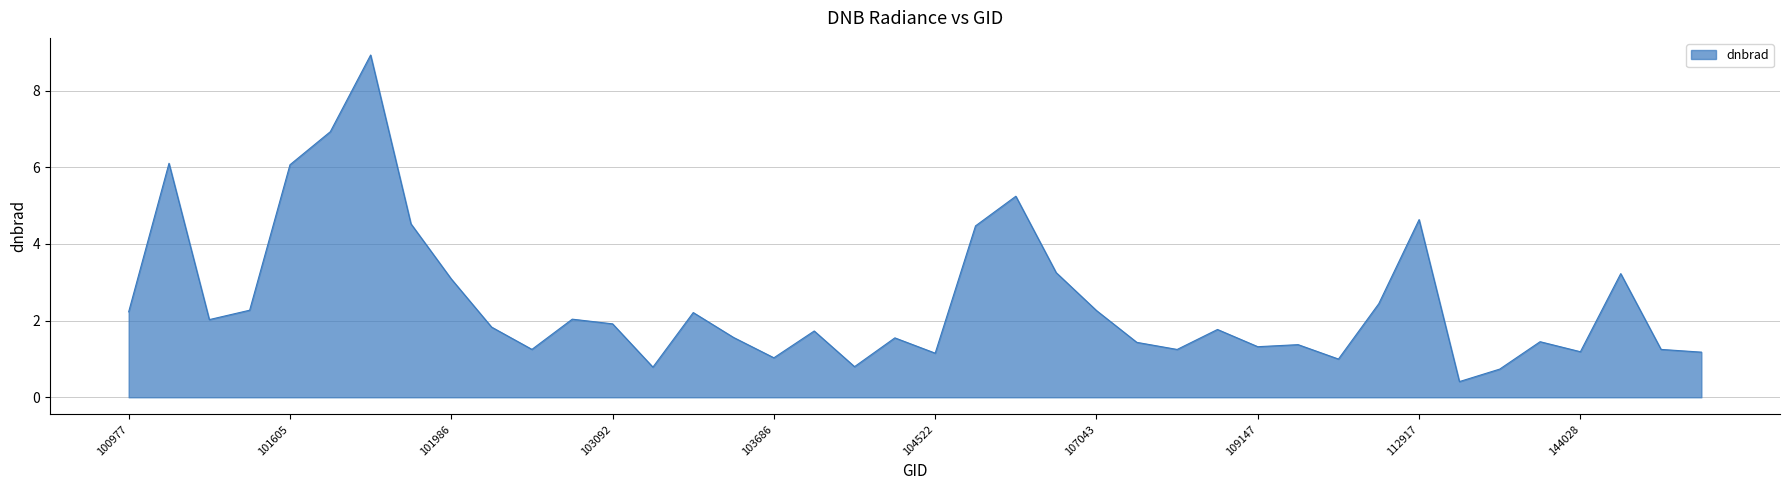

What is the difference between the maximum and minimum values?

8.5